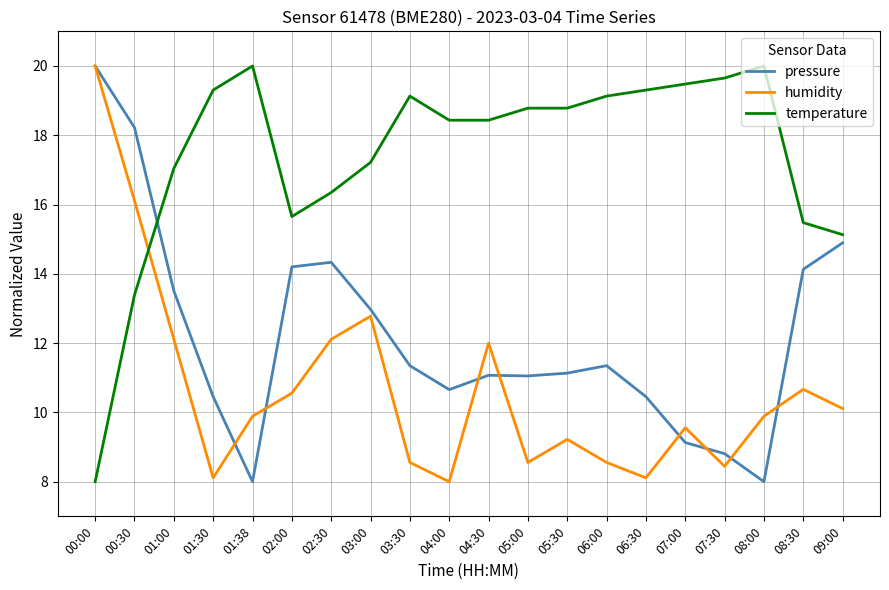

Is the value of humidity at 08:30 greater than the value of temperature at 08:00?

No